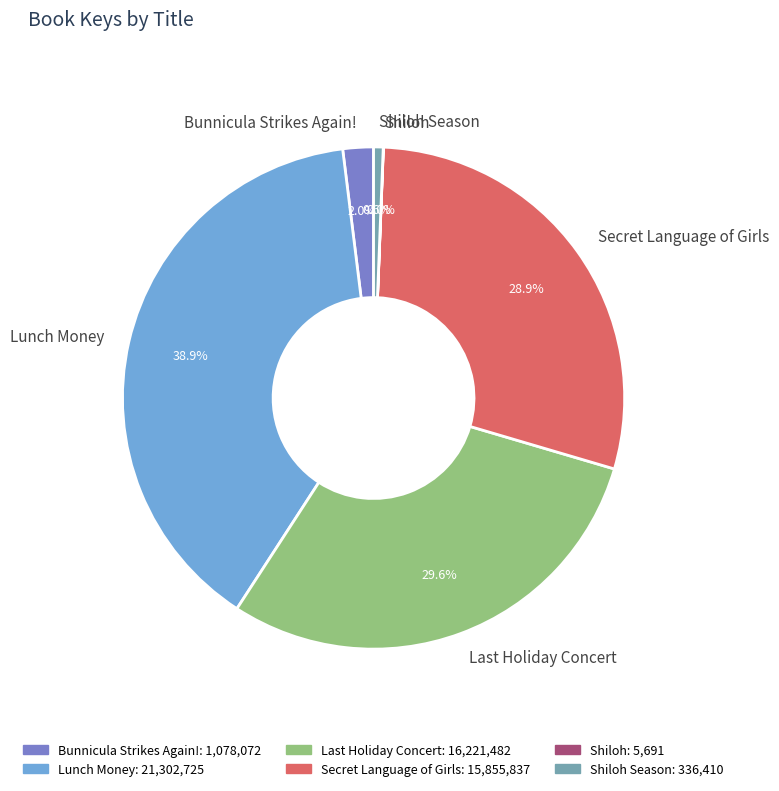

Does any single category account for the majority?

No